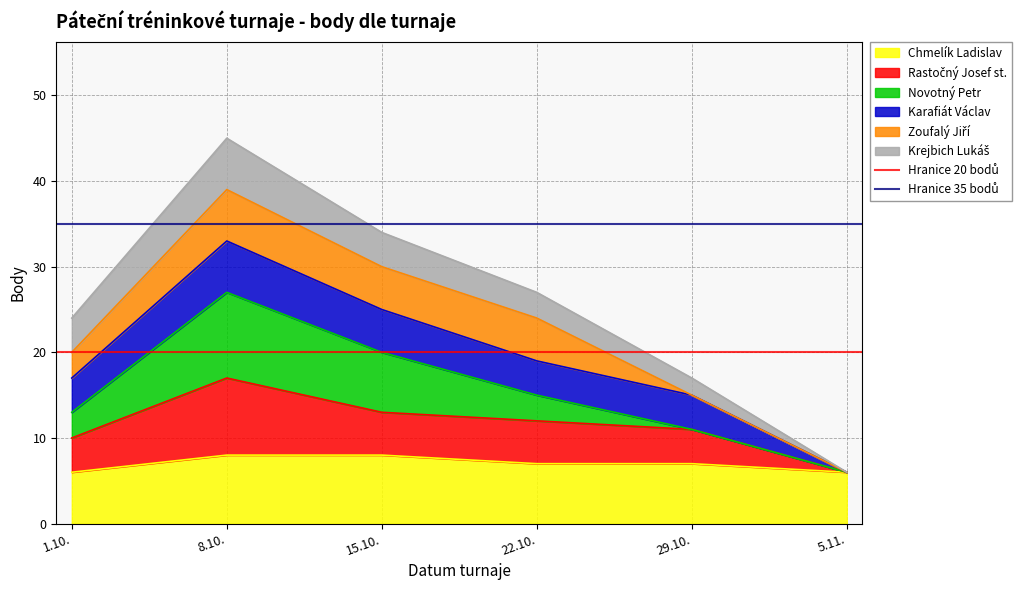

At how many categories does at least one series exceed 31?

2